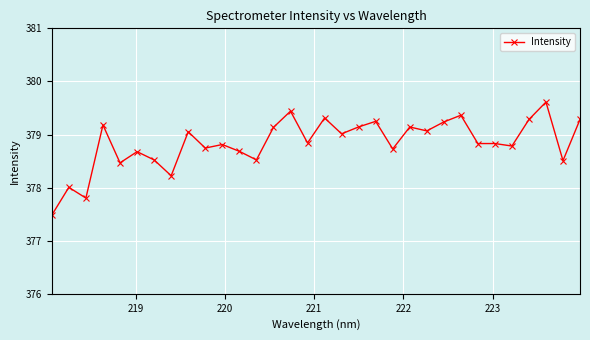

What is the greatest value displayed?

379.6